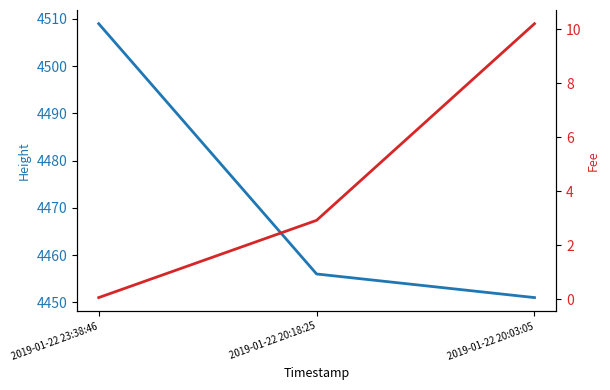

What is the maximum value for Height?

4509.0